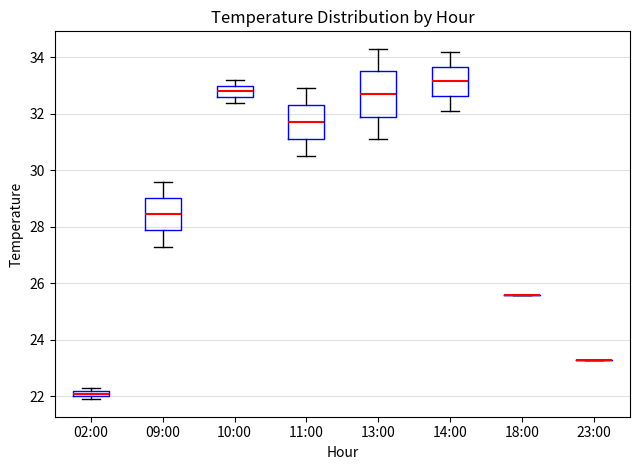

Comparing the boxes themselves (not the whiskers), which one is the tallest?

13:00